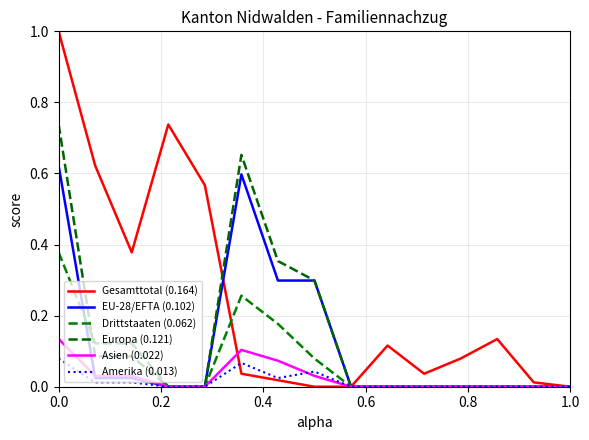

Is this an area chart (filled region under the line)?

No